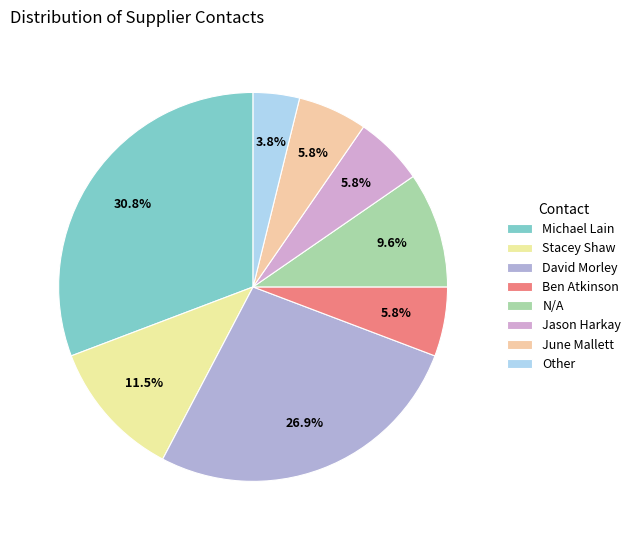

The Other slice represents 4% of the pie. True or false?

True